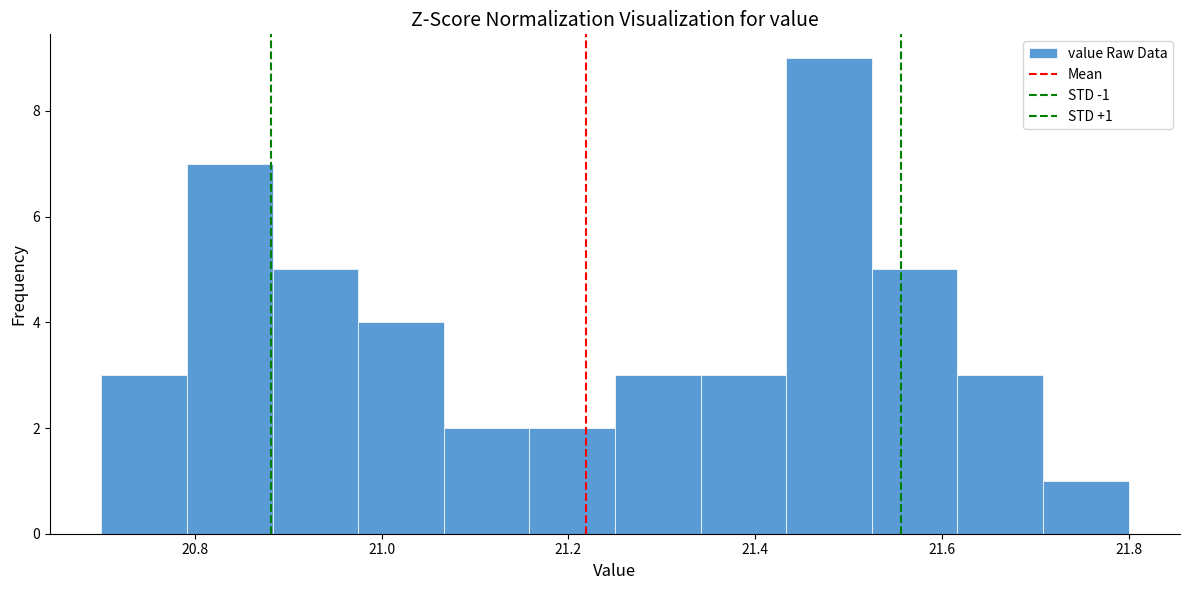

Which range on the x-axis has the tallest bar?

21.44 to 21.52